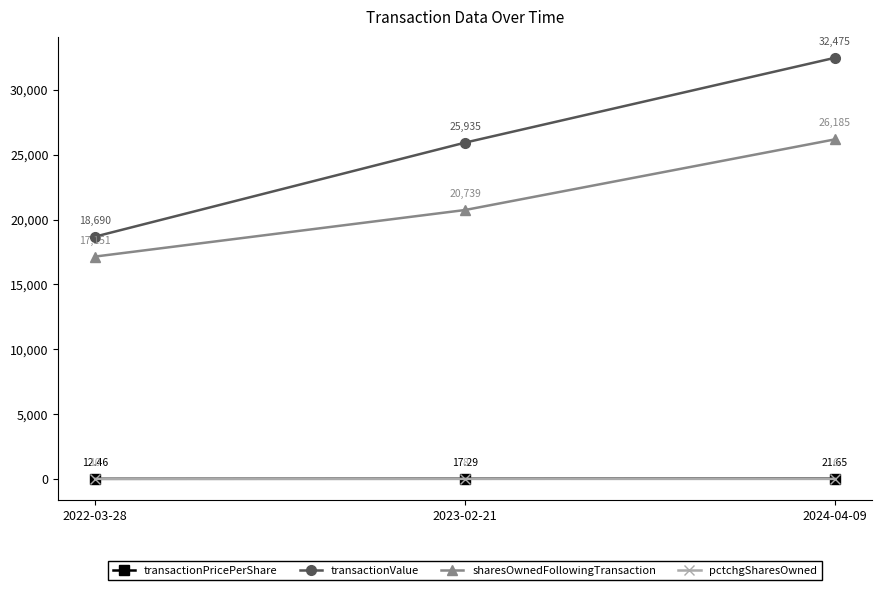

What is the value of the transactionValue point at the 3rd from the left?

32475.0